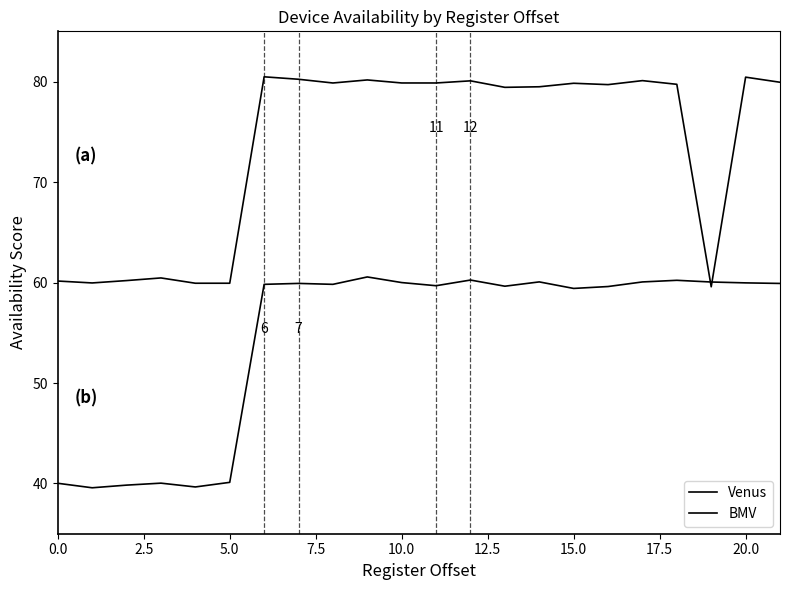

Reading left to right, list all the values displayed in this chart.

Venus: 60.1	60.0	60.2	60.5	59.9	59.9	80.5	80.2	79.9	80.2	79.9	79.9	80.1	79.4	79.5	79.8	79.7	80.1	79.7	59.6	80.4	79.9
BMV: 40.0	39.6	39.8	40.0	39.7	40.1	59.8	59.9	59.8	60.6	60.0	59.7	60.2	59.6	60.1	59.4	59.6	60.1	60.2	60.1	60.0	59.9